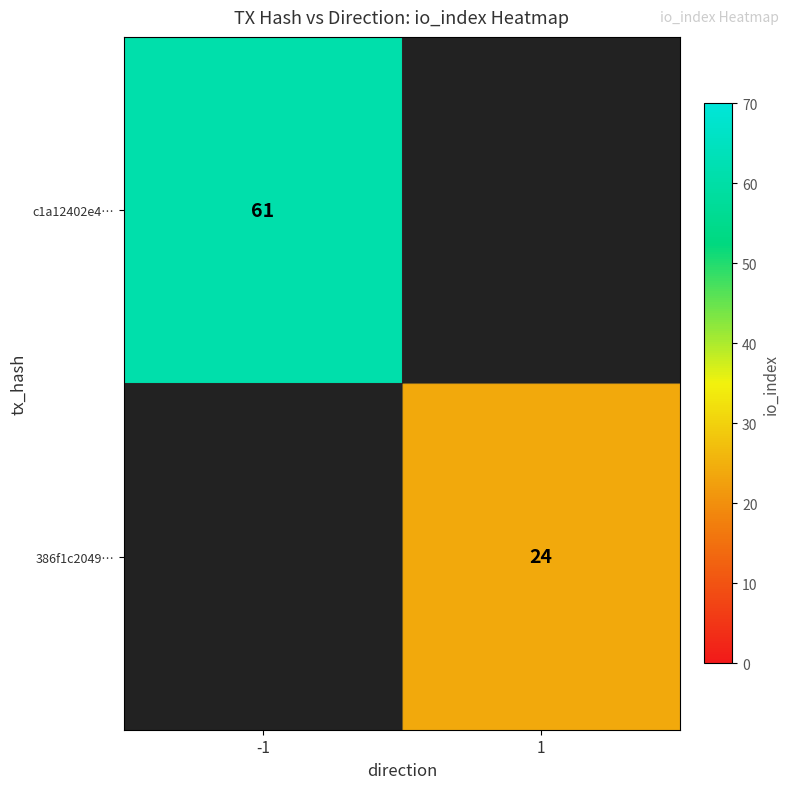

The 386f1c2049… series shows 24 at 1. True or false?

True